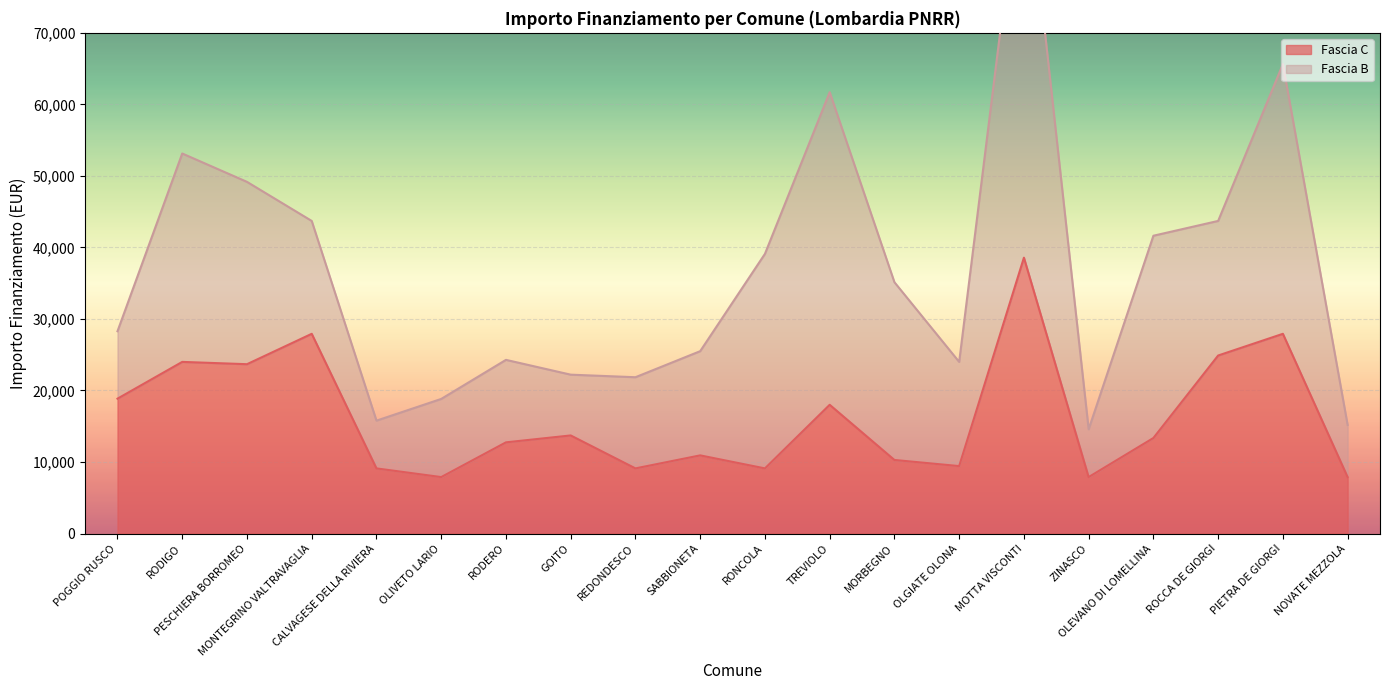

Which category has the highest value across all series?

MOTTA VISCONTI